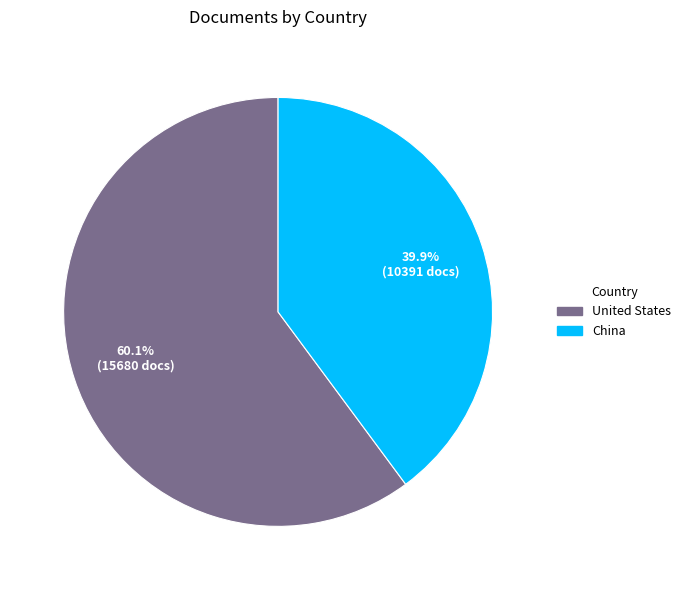

What is the majority slice?

United States